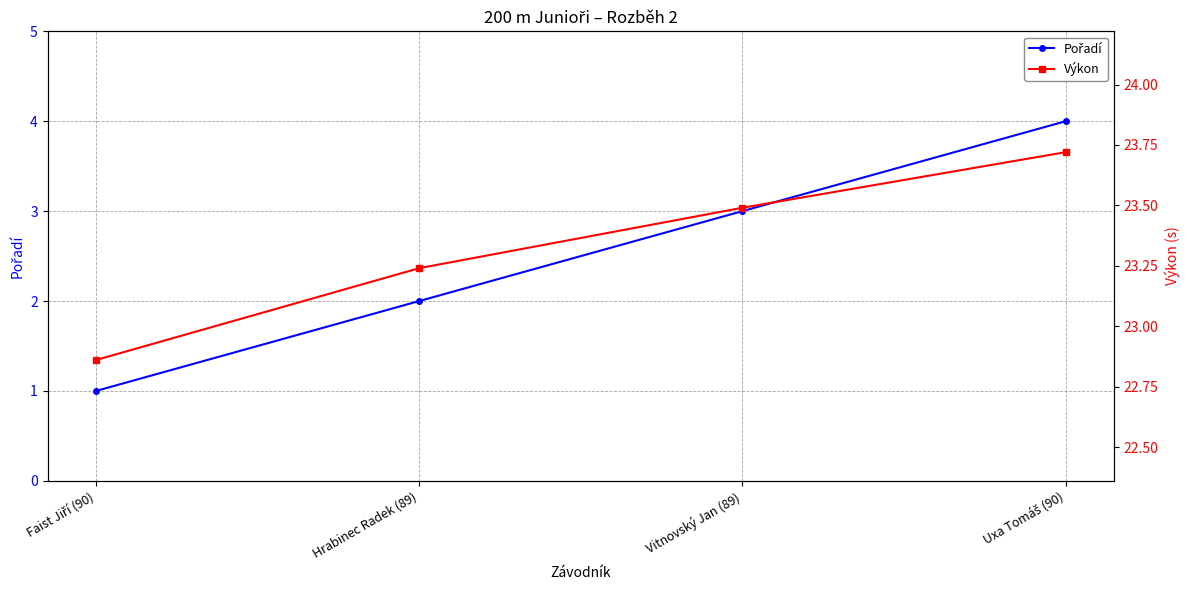

True or false: Pořadí has more than 1 points higher than both neighbors.

False